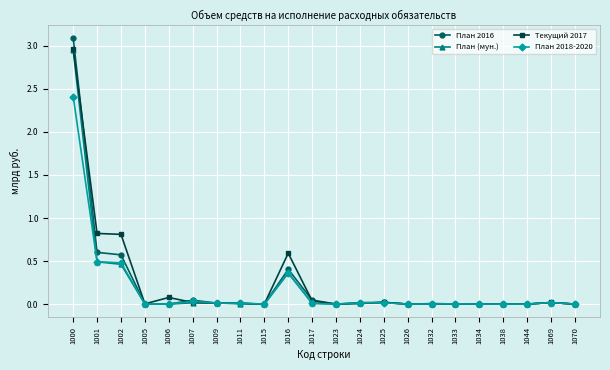

What is the value of the План 2016 point at the 3rd from the left?

0.6